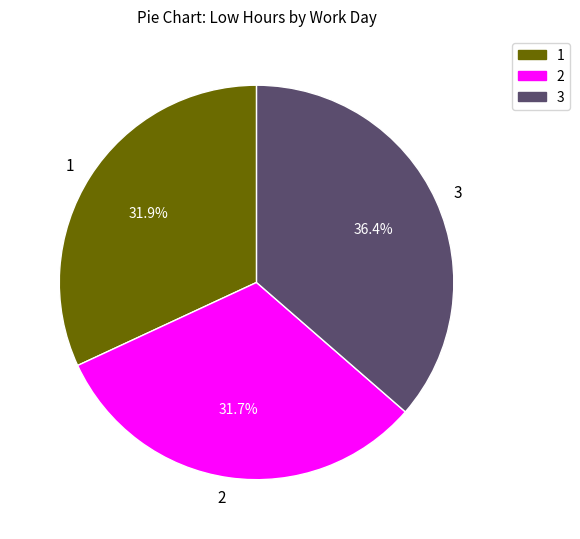

Is there a majority slice in this chart?

No